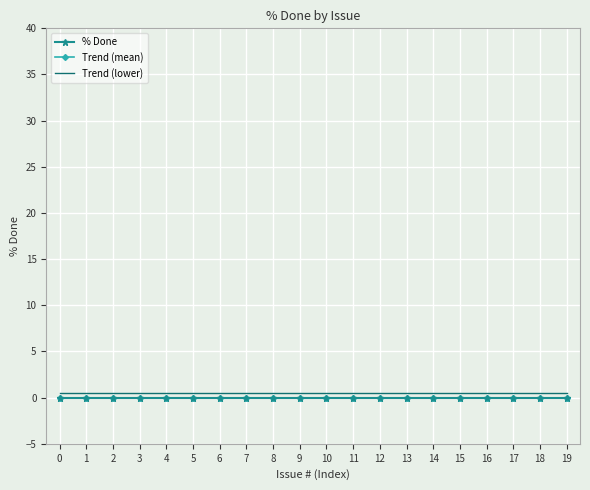

True or false: Trend (mean) has more than 2 points higher than both neighbors.

False